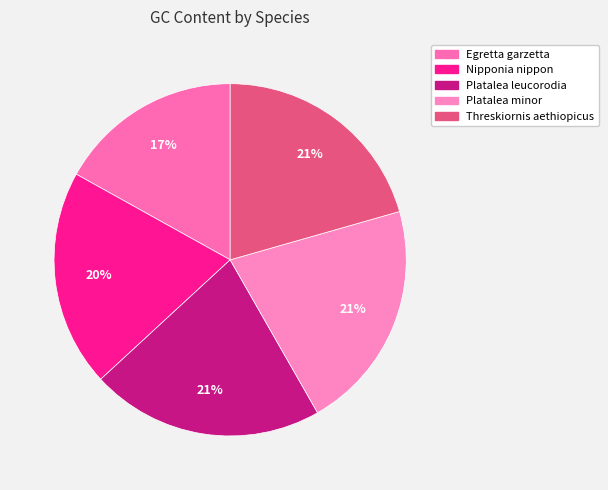

True or false: Platalea minor accounts for 21% of the total.

True